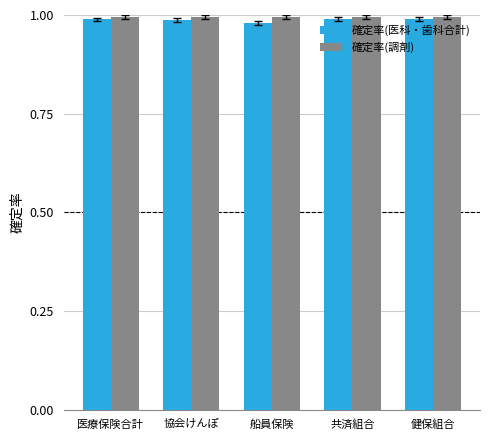

What is the total value across all series at 共済組合?

2.0